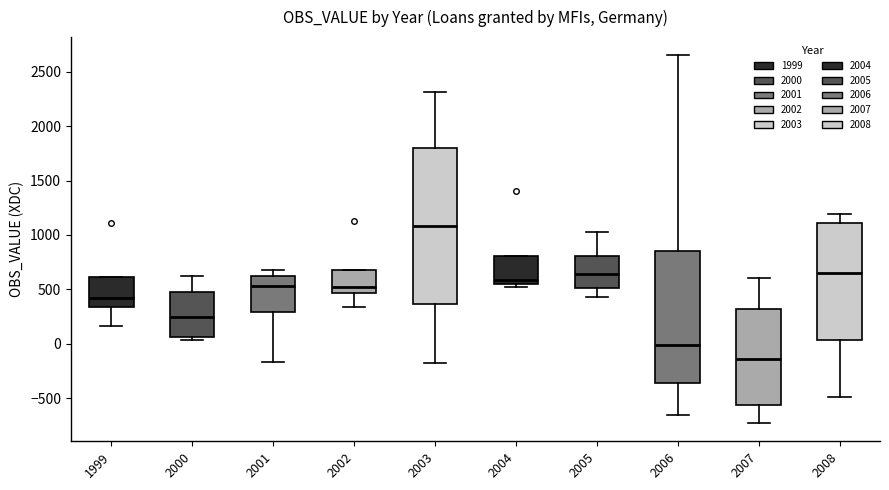

Where does the median line of the box at x = 2006 sit on the y-axis? The values are not printed on the chart, so give them approximately, as read against the axis.

0